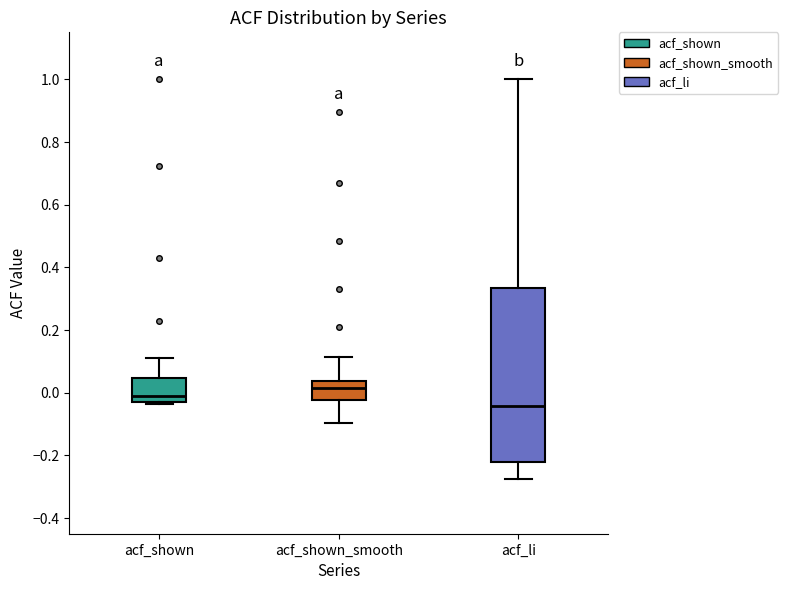

Reading left to right, transcribe this box plot: for each box, give where its median line is, the range the box spans, and where its two whiskers end, as read against the y-axis. The values are not printed on the chart, so give them approximately, as read against the axis.

acf_shown: median -0.02, box -0.04 to 0.04, whiskers -0.04 (just below the box's lower edge) to 0.12
acf_shown_smooth: median 0.02, box -0.02 to 0.04, whiskers -0.10 to 0.12
acf_li: median -0.04, box -0.22 to 0.34, whiskers -0.28 to 1.00